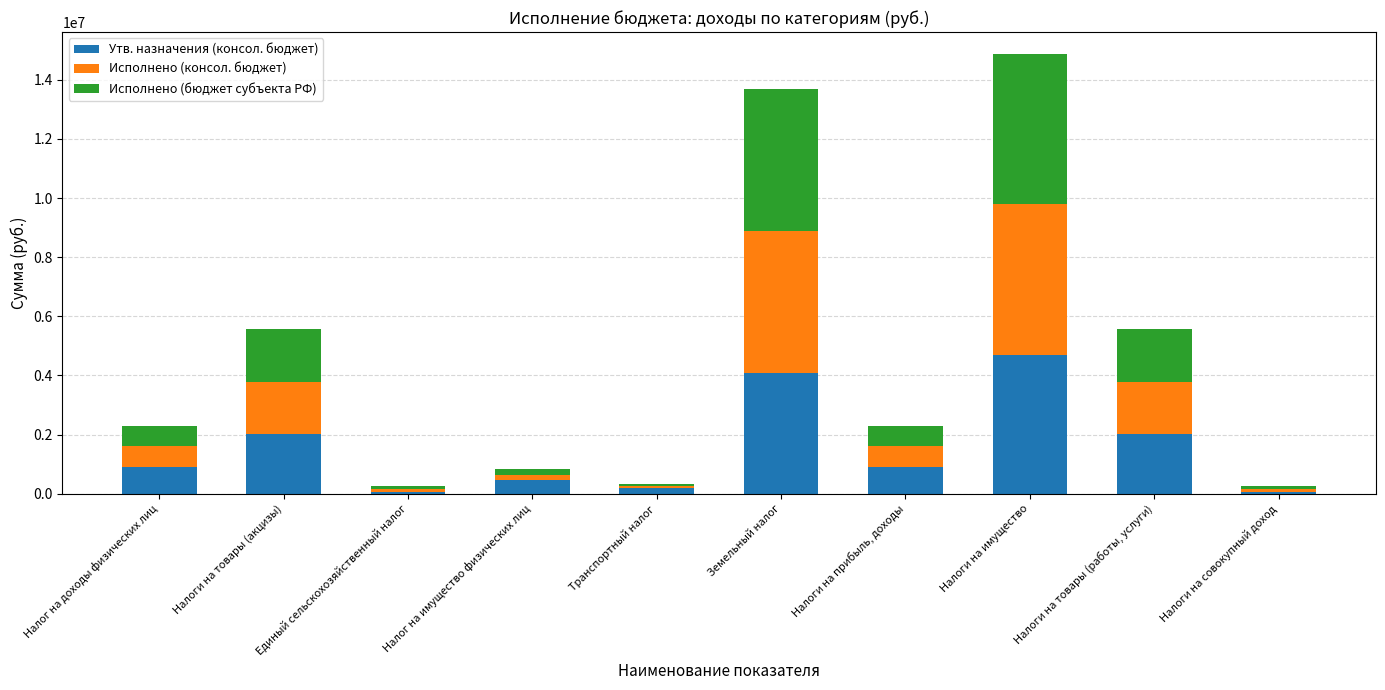

How many bars are there in total?

10